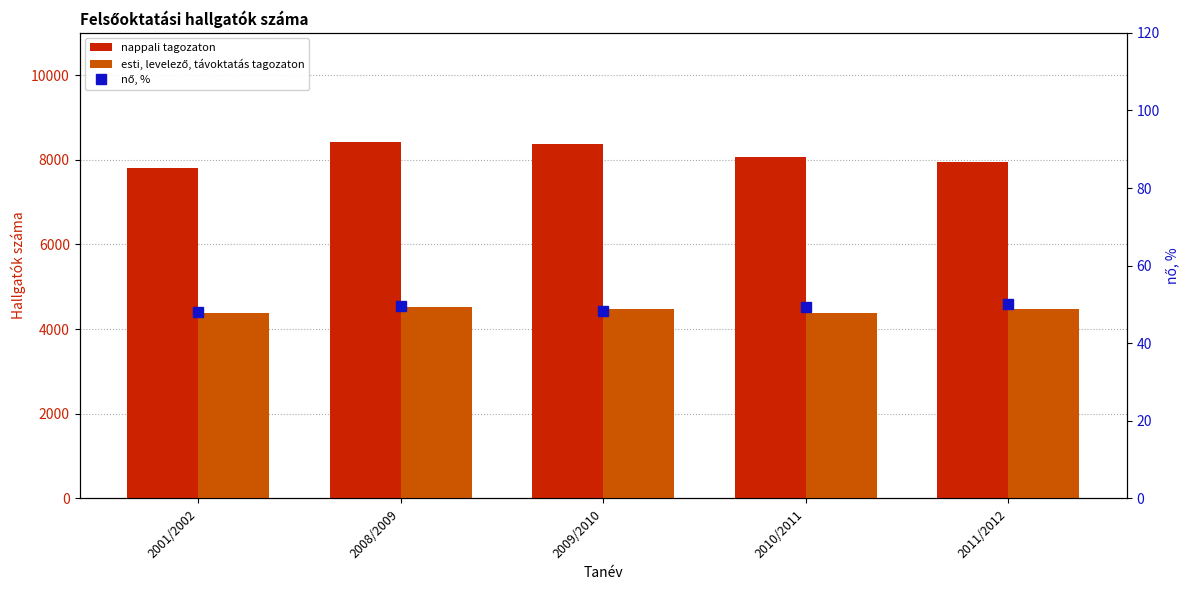

What is the label of the 2nd bar from the left?

2008/2009